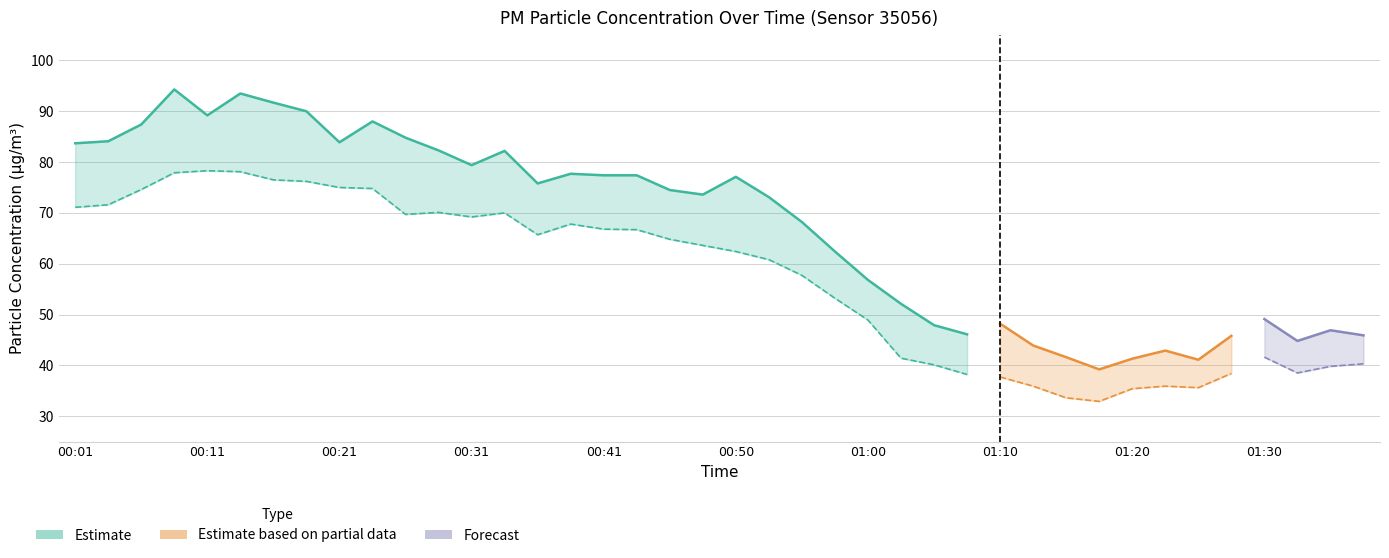

Where is the first local minimum for P1?

00:11